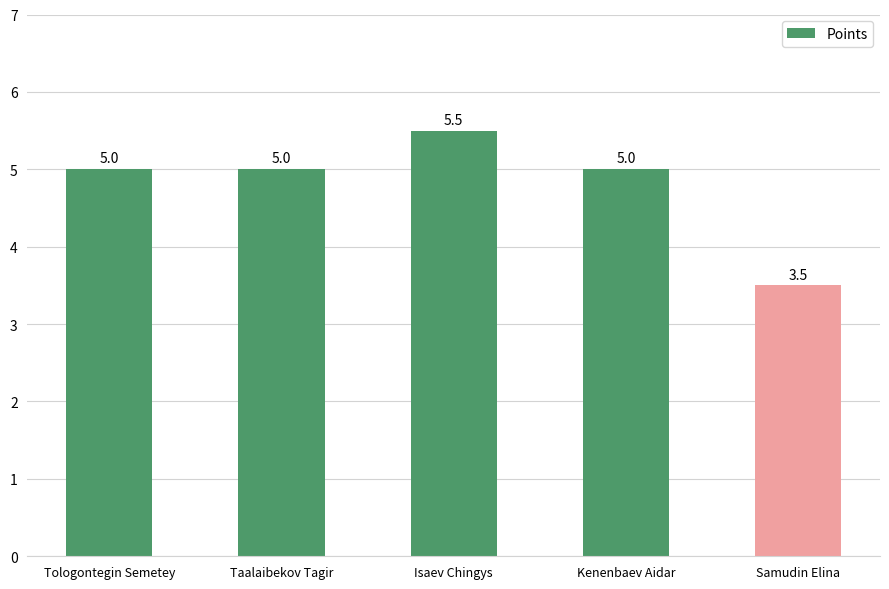

Which category has the highest value across all series?

Isaev Chingys